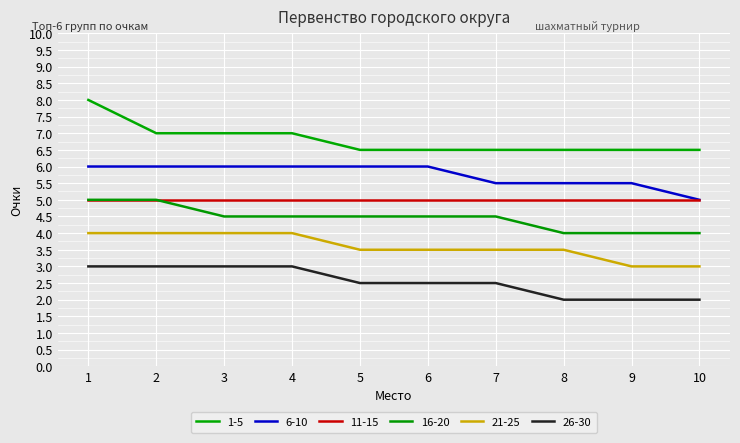

True or false: 21-25 and 16-20 cross at least once.

False